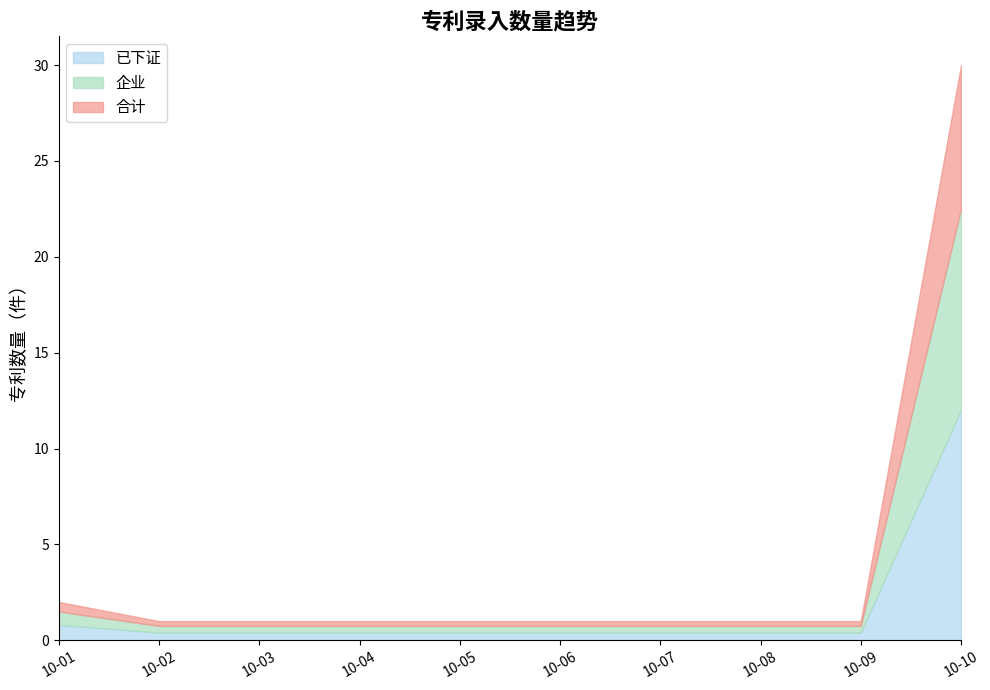

List the labels in order of 已下证 value, largest first.

2022-10-10, 2022-10-01, 2022-10-02, 2022-10-03, 2022-10-04, 2022-10-05, 2022-10-06, 2022-10-07, 2022-10-08, 2022-10-09